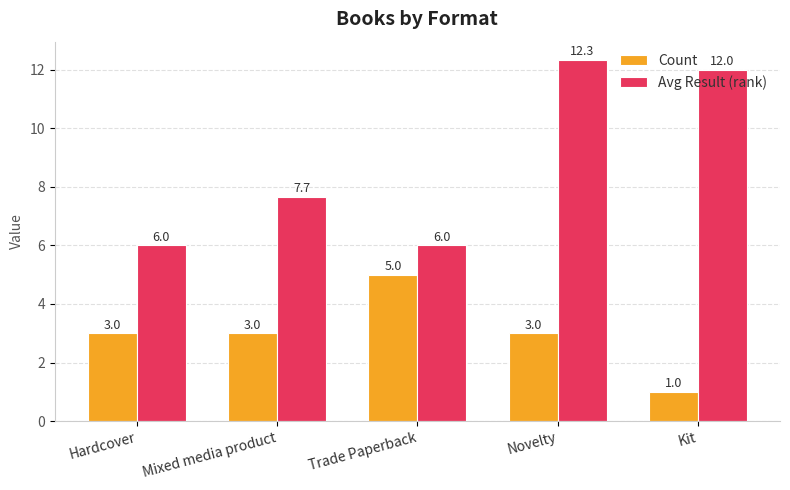

Is the value of Avg Result (rank) at Novelty greater than the value of Count at Trade Paperback?

Yes